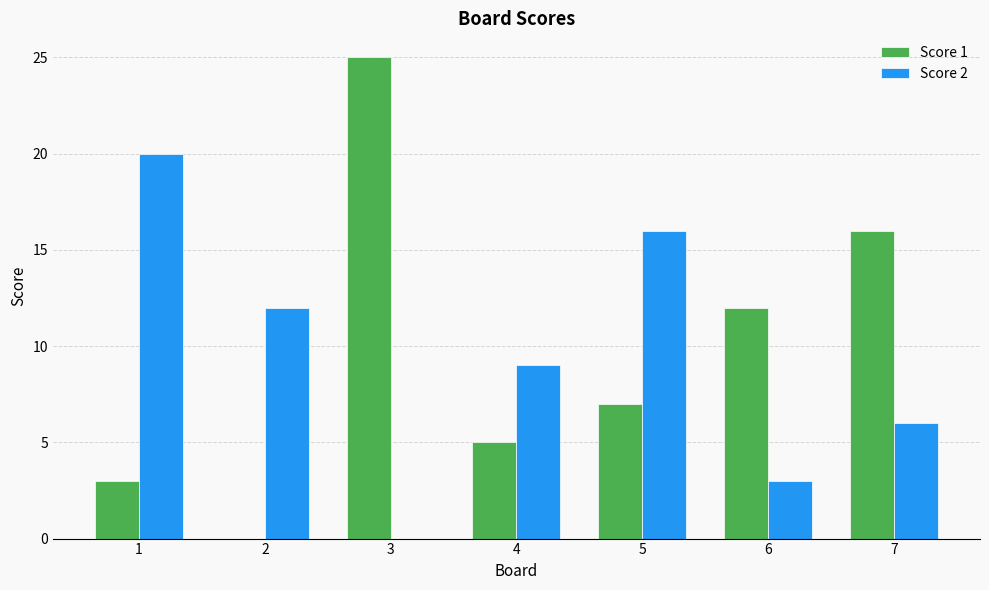

True or false: Score 1 has a value of 0 at 2.

True